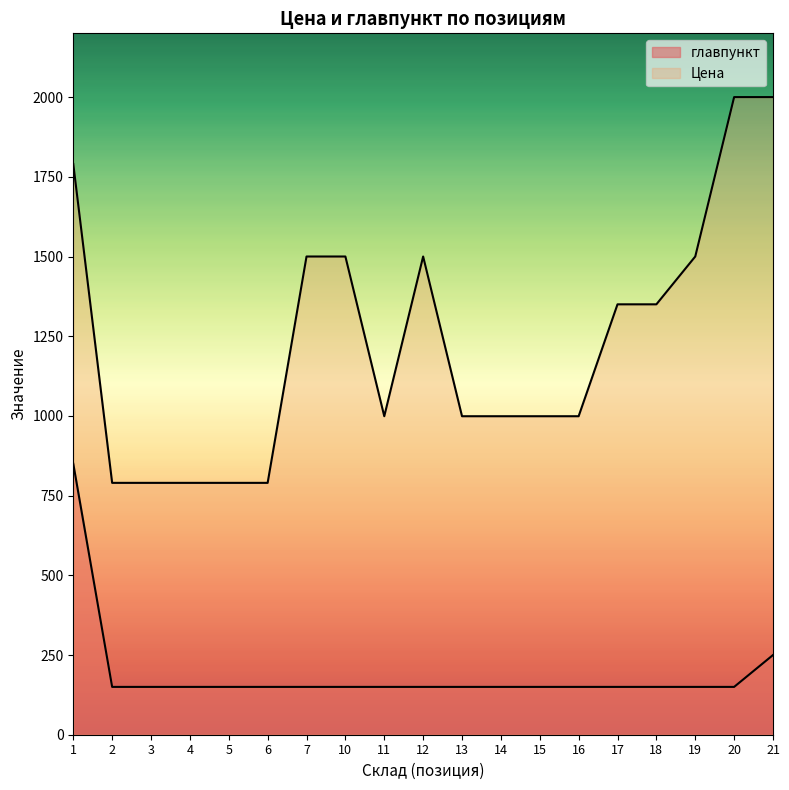

What is the value of the Цена point at the 3rd from the left?

790